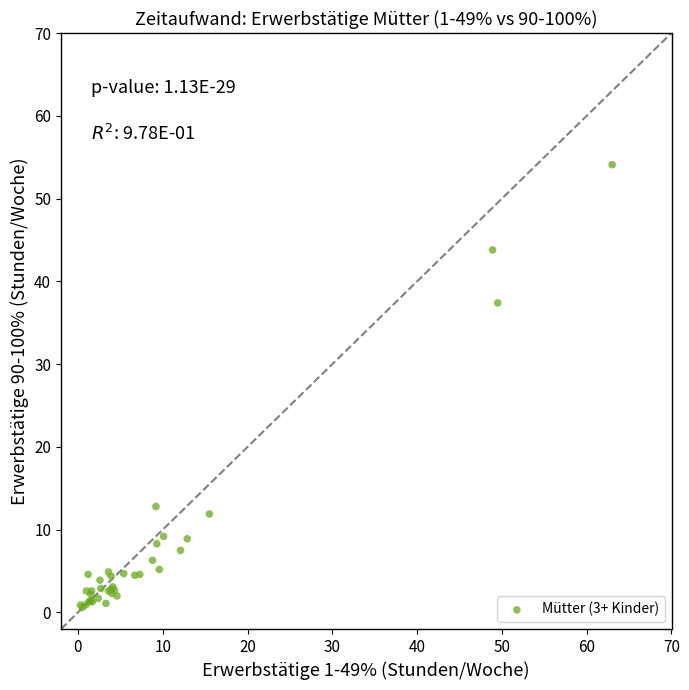

What Y value in the scatter plot is closest to 27?

37.4